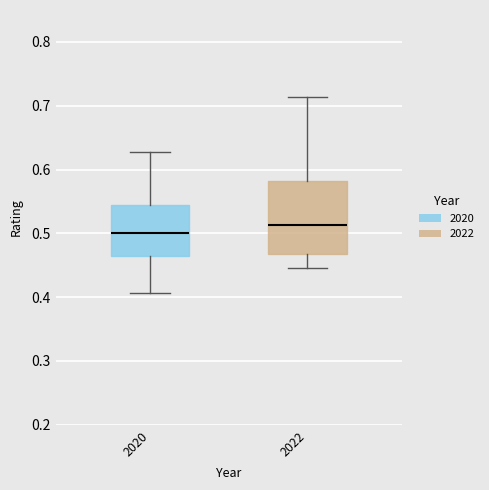

Where does the upper whisker of the box at x = 2020 end on the y-axis? The values are not printed on the chart, so give them approximately, as read against the axis.

0.63